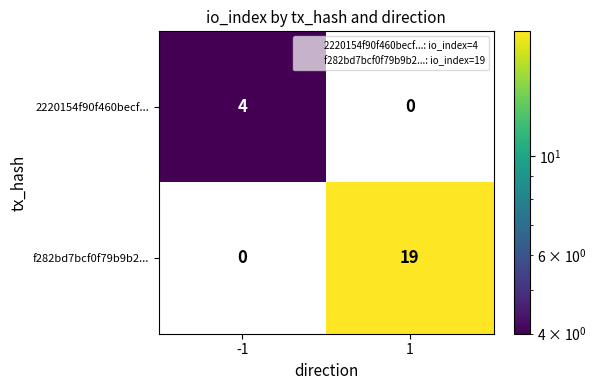

Reading left to right, extract all data points from this chart.

2220154f90f460becf...: 4	0
f282bd7bcf0f79b9b2...: 0	19